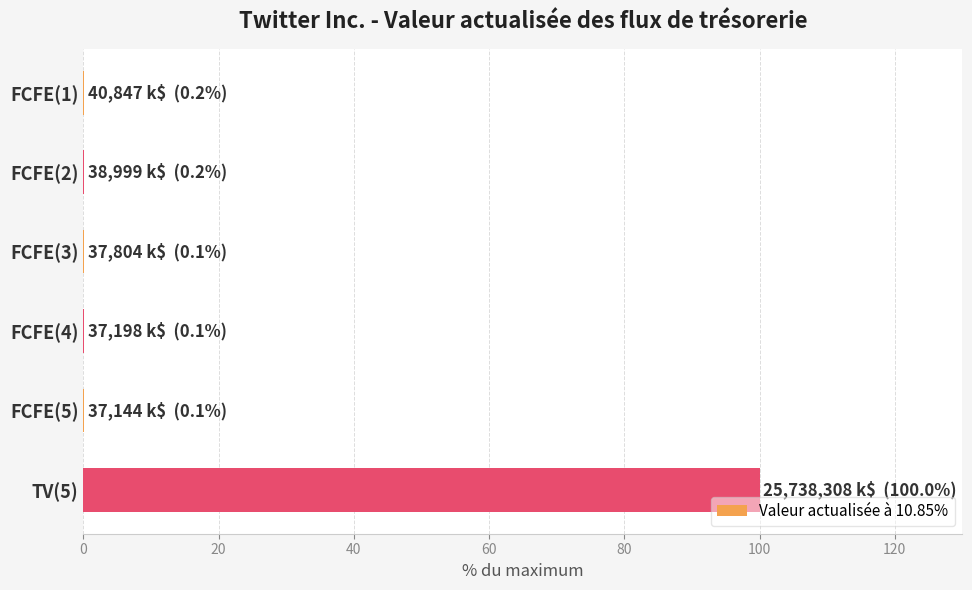

What is the greatest value displayed?

100.0